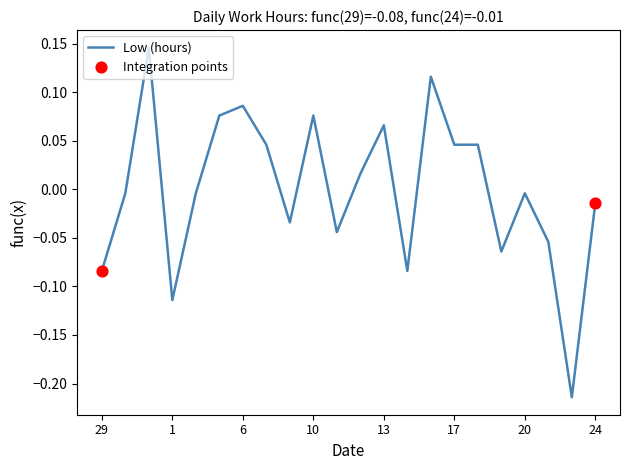

What is the difference between the maximum and minimum values?

0.4